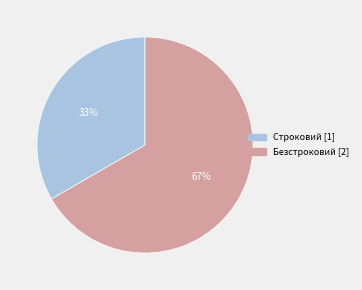

Does Строковий account for over 50% of the chart?

No